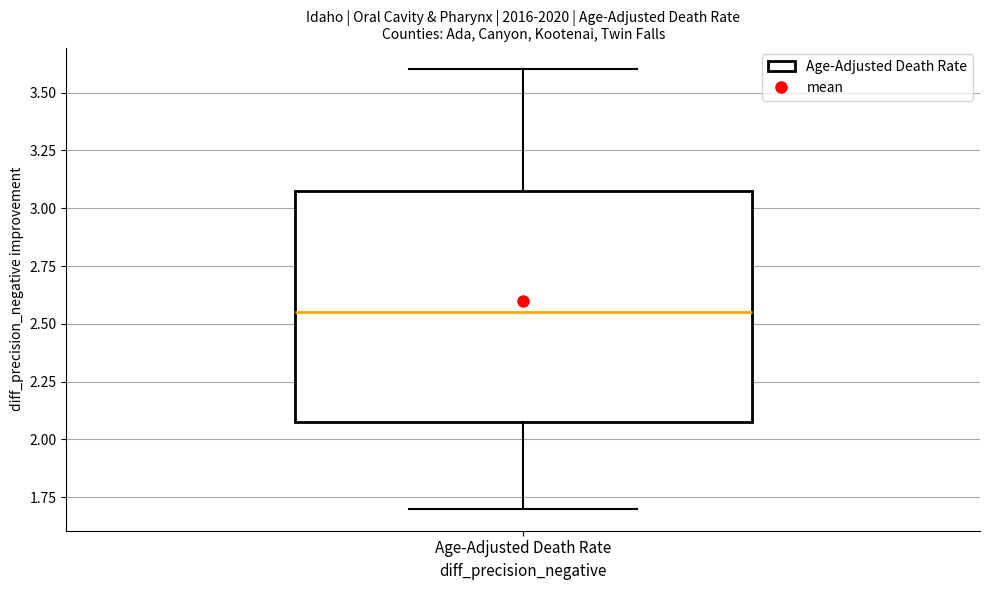

Transcribe this box plot: give where the median line is, the range the box spans, and where the two whiskers end, as read against the y-axis. The values are not printed on the chart, so give them approximately, as read against the axis.

median 2.55, box 2.10 to 3.10, whiskers 1.70 to 3.60